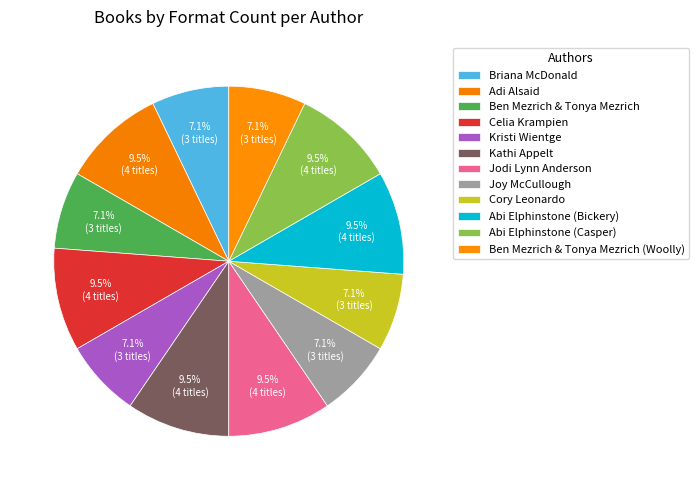

True or false: Briana McDonald accounts for 7% of the total.

True